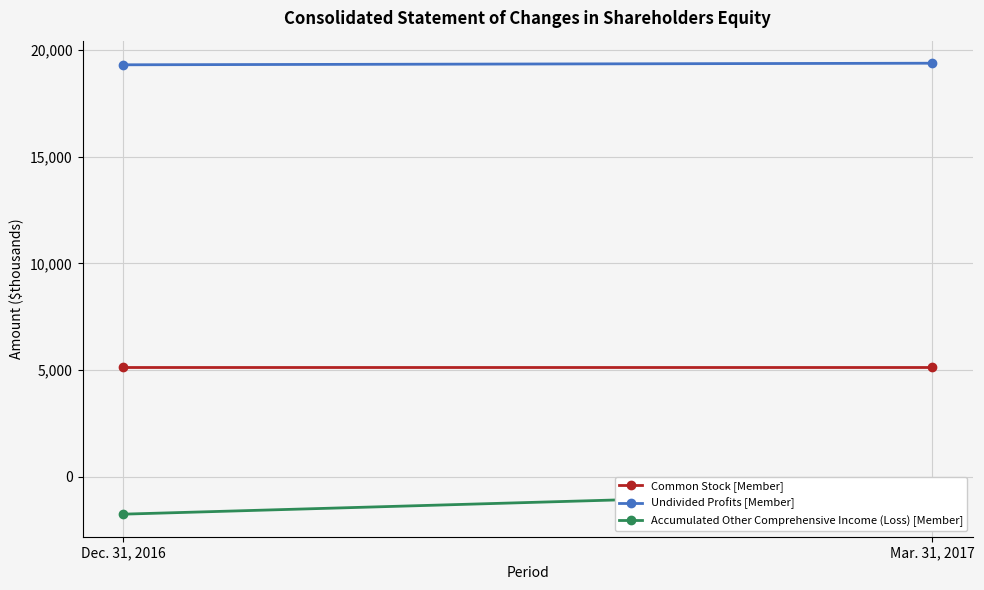

Rank the series at Mar. 31, 2017 from lowest to highest value.

Accumulated Other Comprehensive Income (Loss) [Member], Common Stock [Member], Undivided Profits [Member]